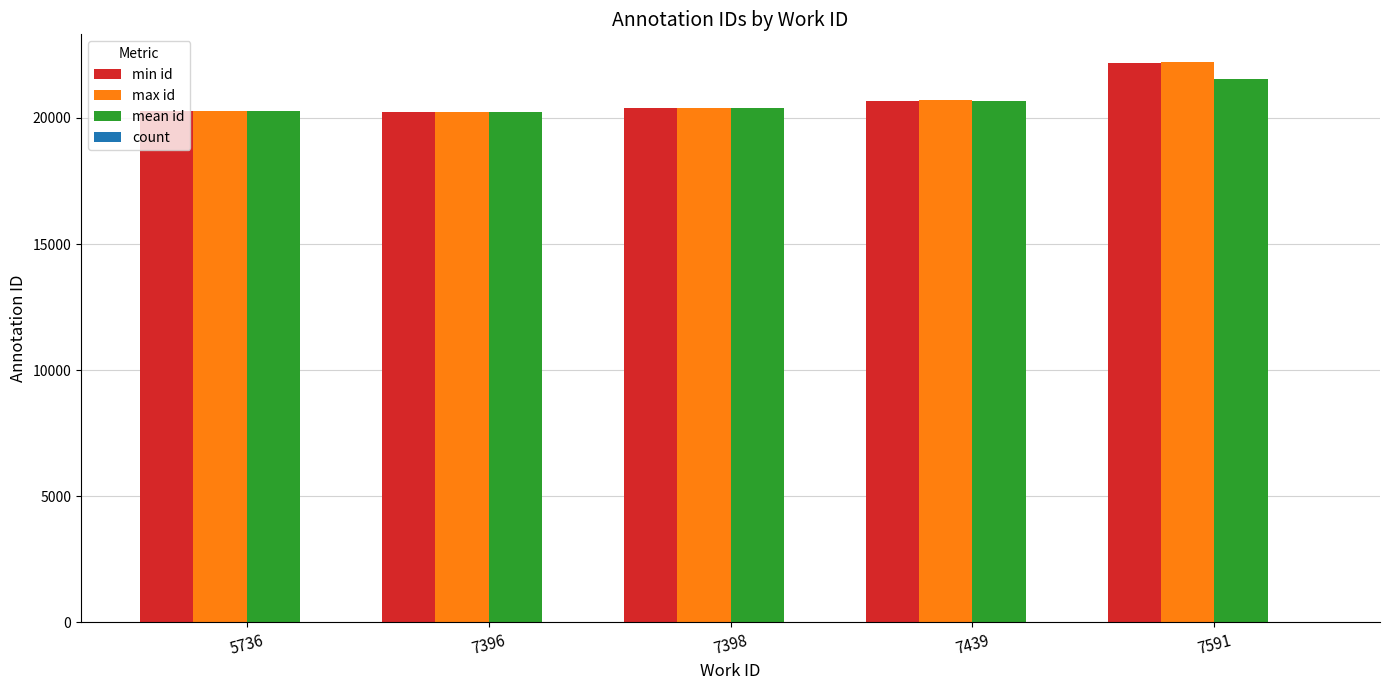

What is the sum of all min id values?

103740